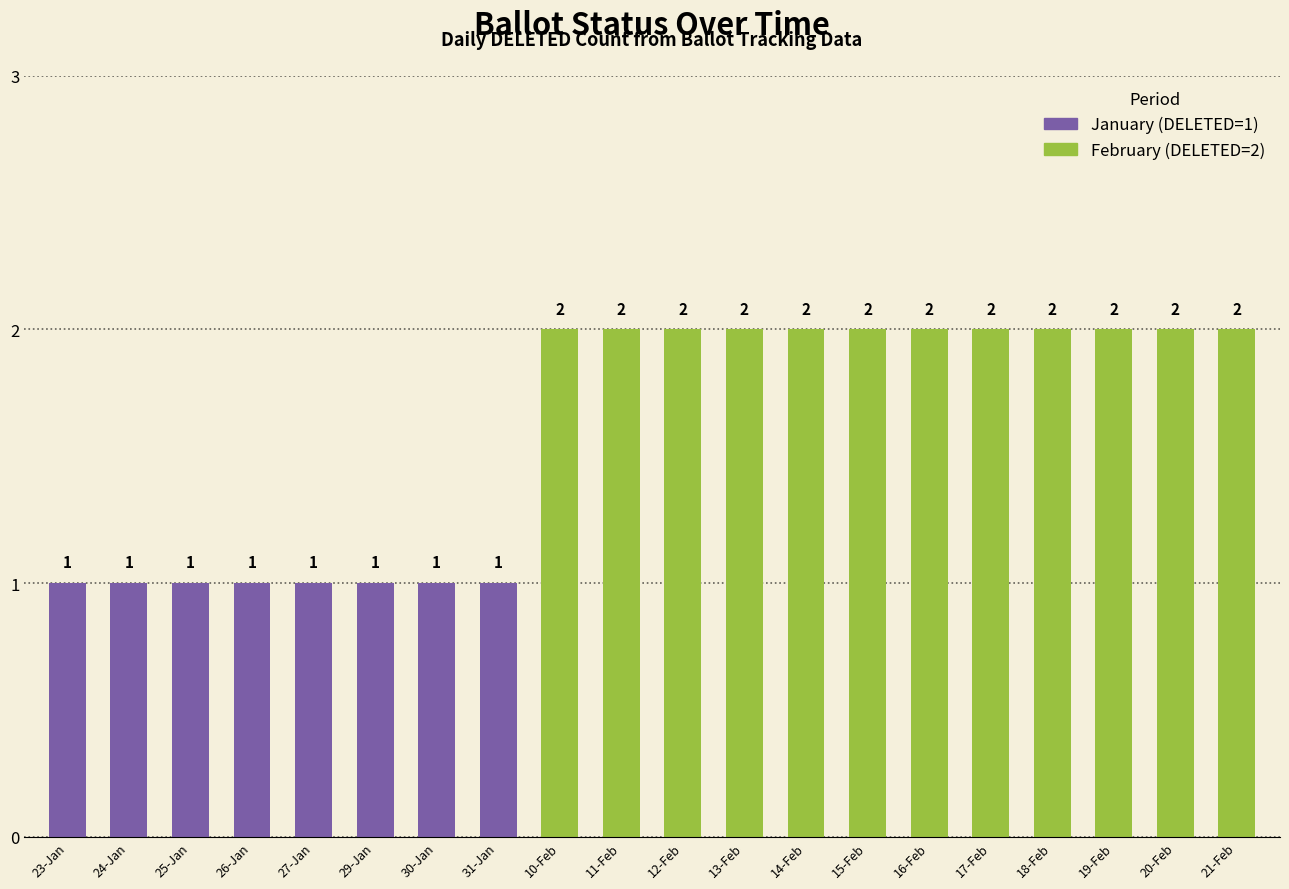

What is the label of the 8th bar from the right?

14-Feb